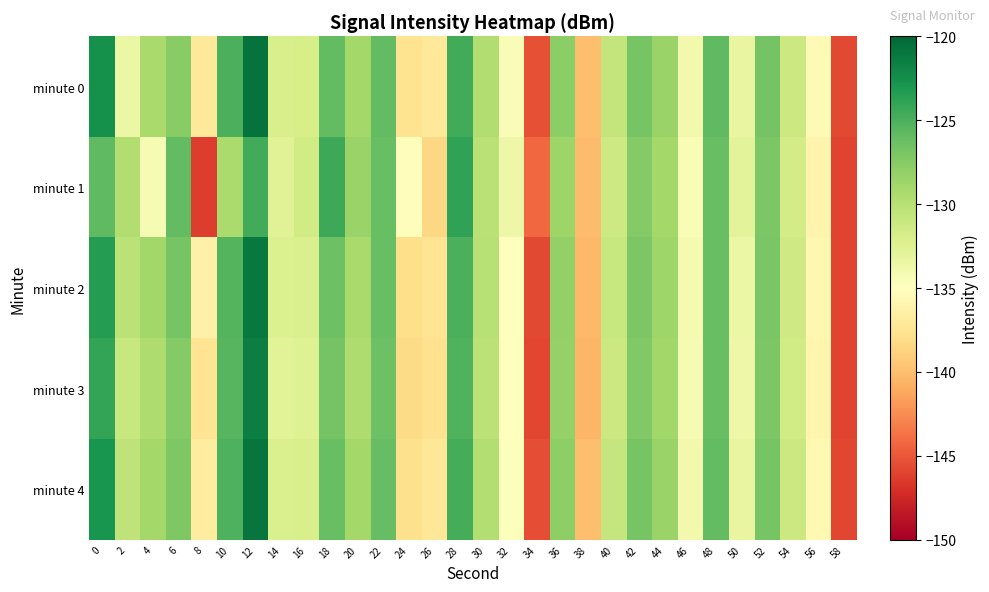

Between 20 and 4, which is larger?

20